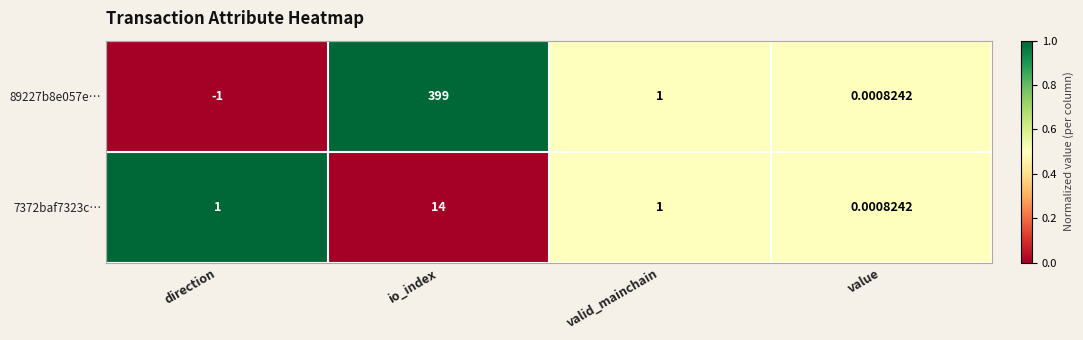

At which category does the chart reach its peak across all series?

io_index